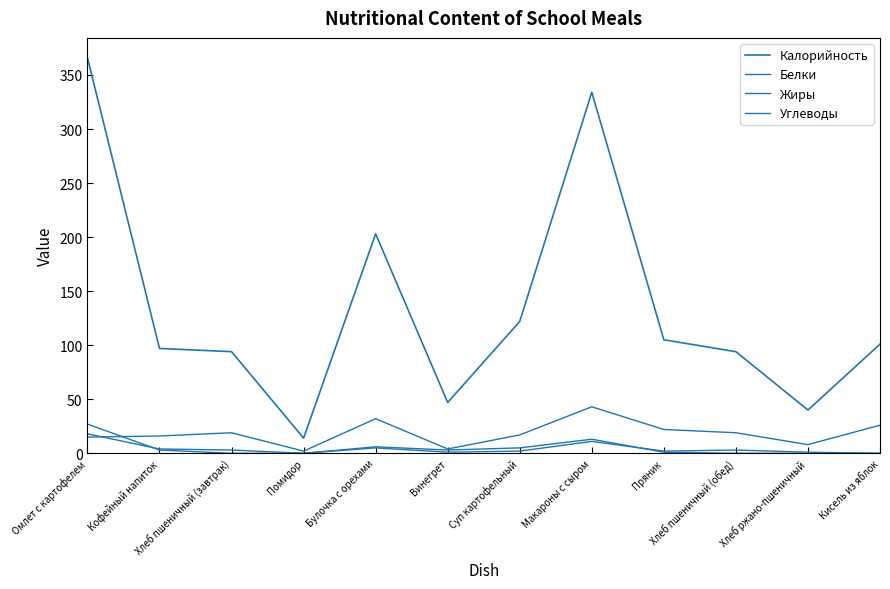

How many lines are shown in the chart?

4